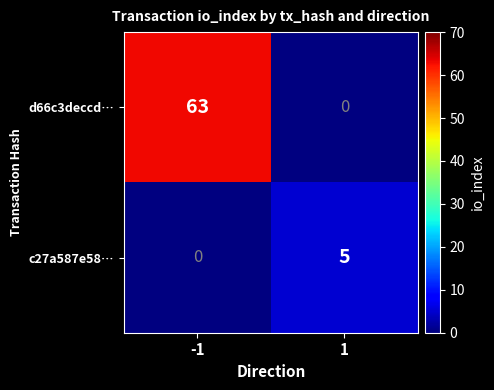

True or false: c27a587e58… has a value of 9 at 1.

False